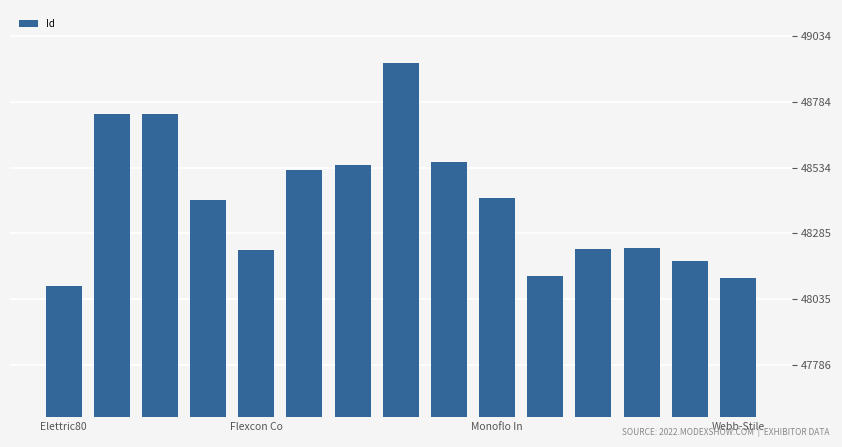

What is the difference between the second highest and minimum values?

652